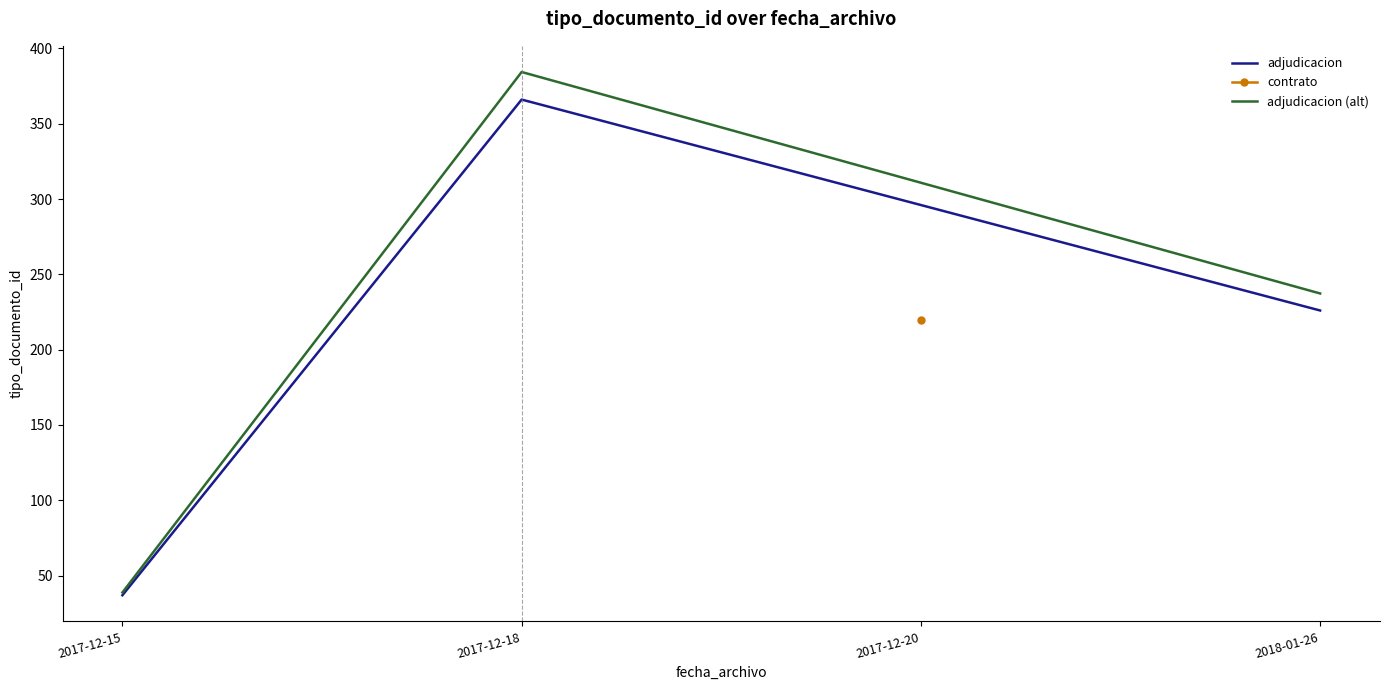

Which series has the largest total across all categories?

adjudicacion (alt)